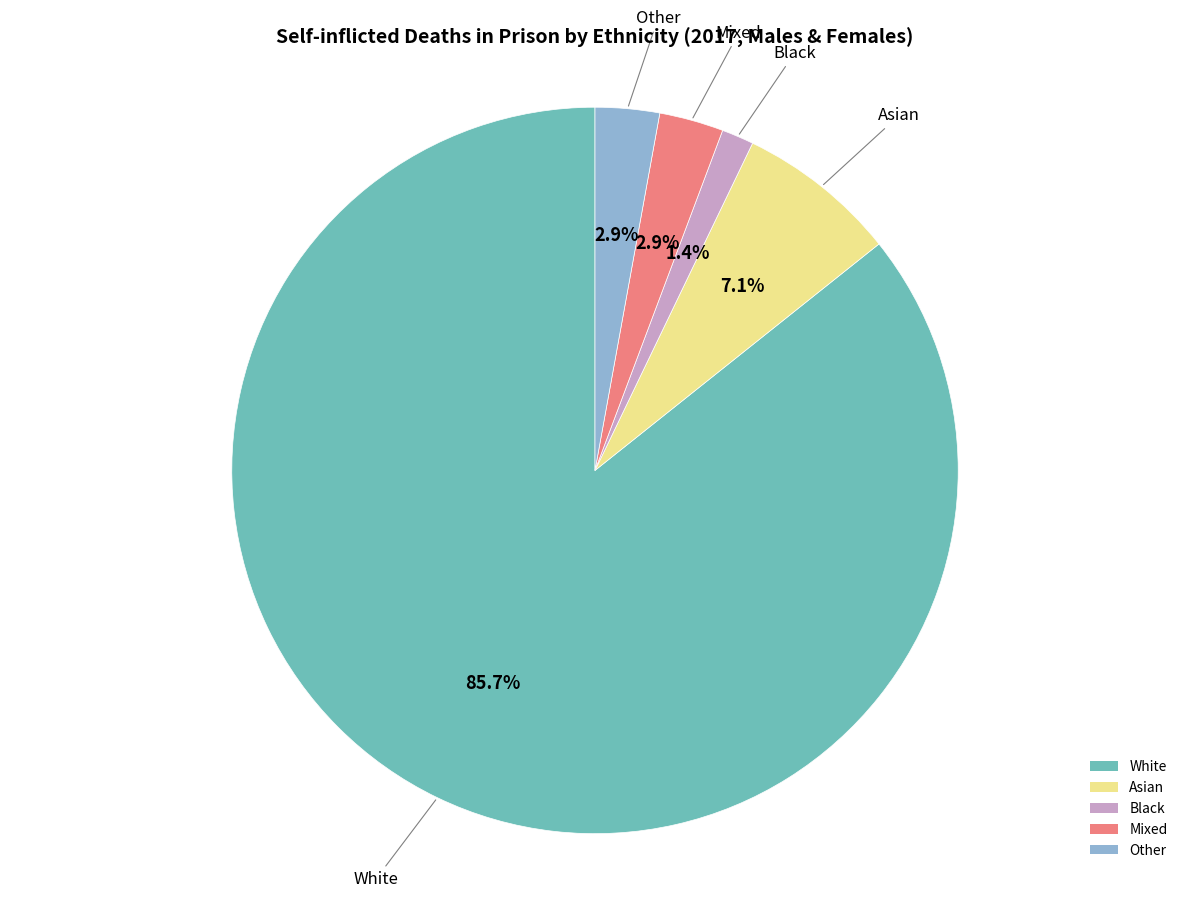

To the nearest percent, what is the combined percentage of Mixed and Asian?

10%